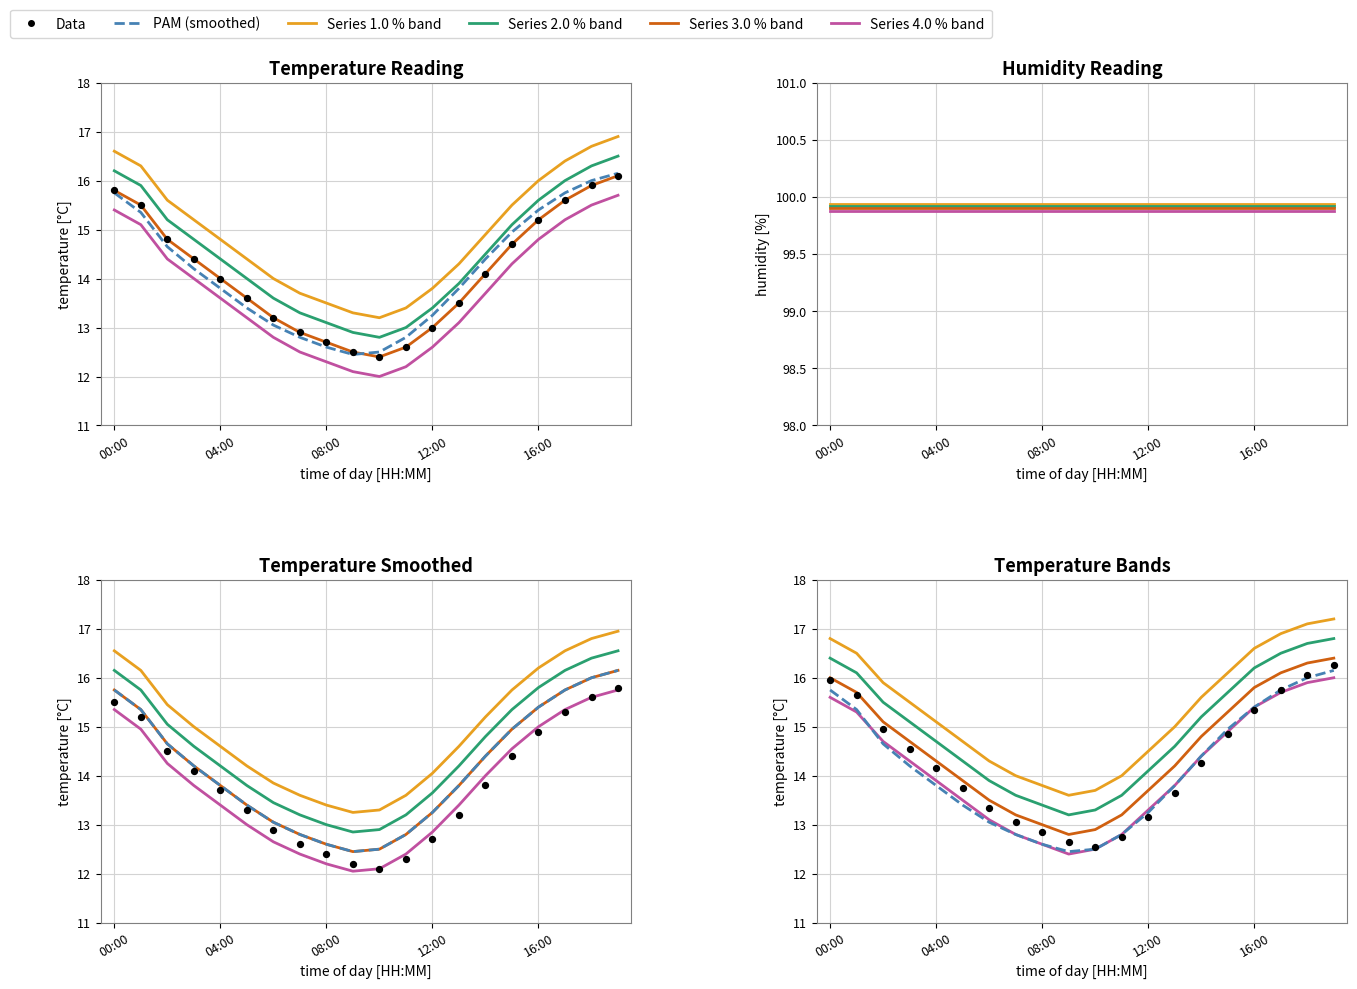

Which series contains the lowest Y value?

Series 4.0 % band